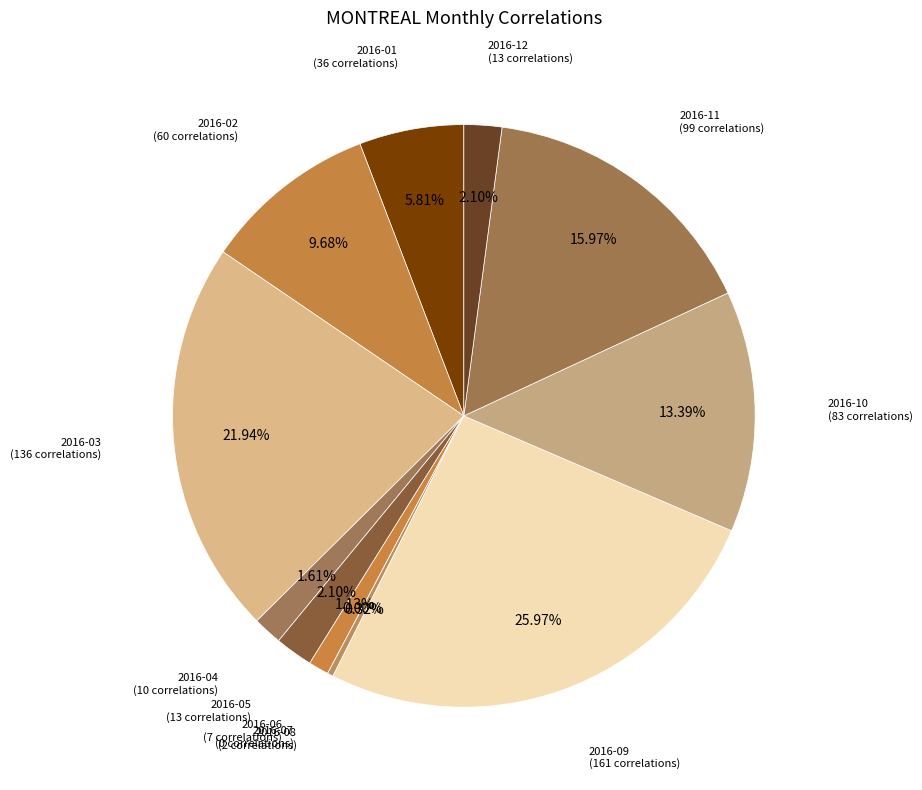

Count the number of slices in the pie.

12